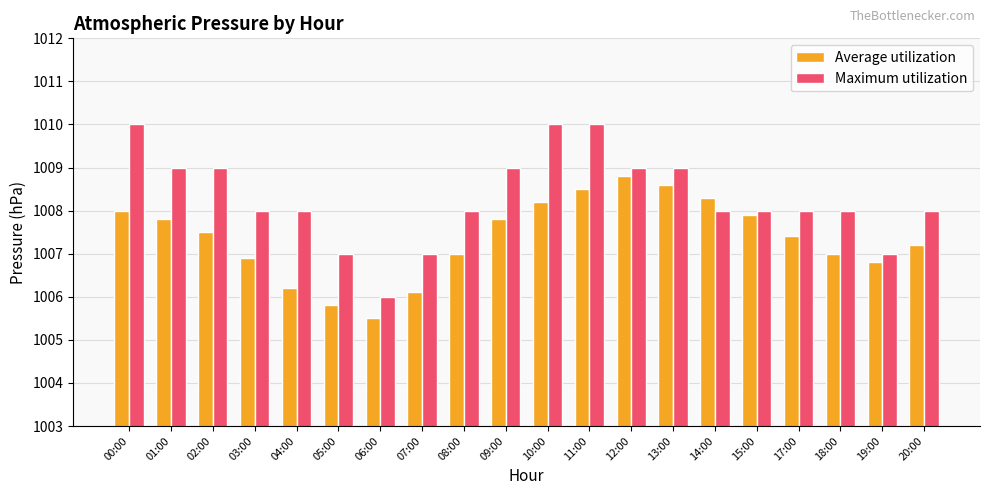

What position from the left is 01:00?

2